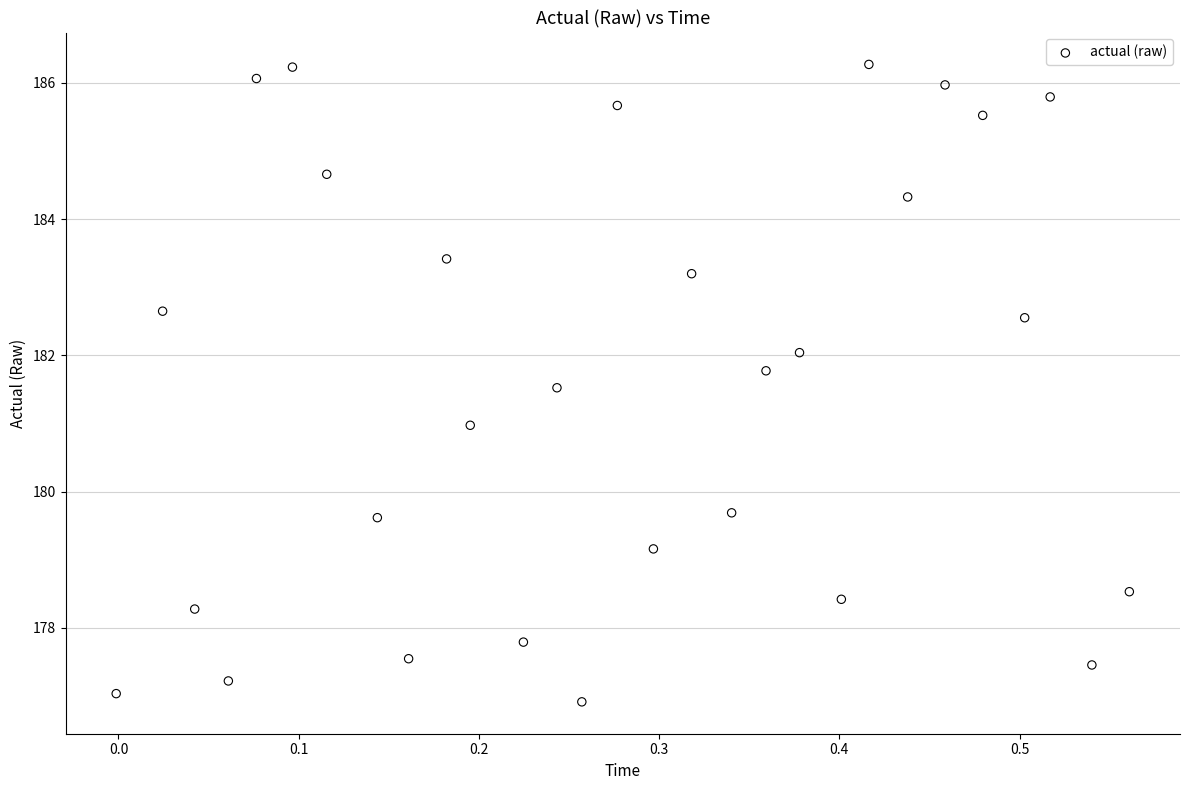

What is the range of Y values (max minus min)?

9.4